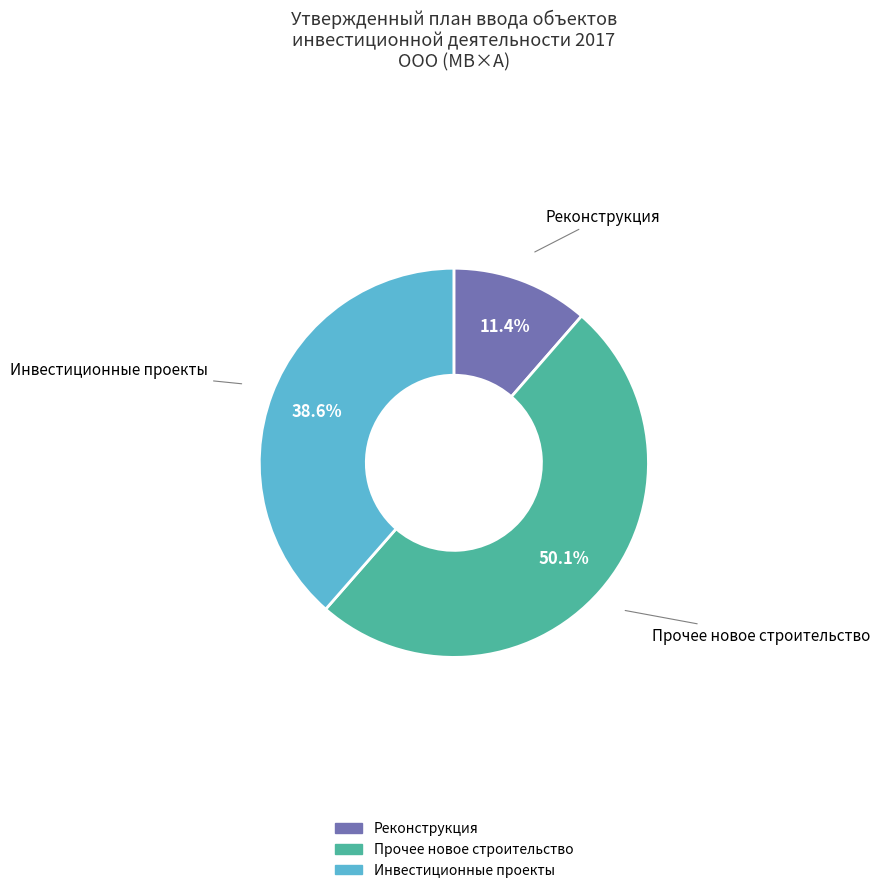

How many segments does this pie chart have?

3